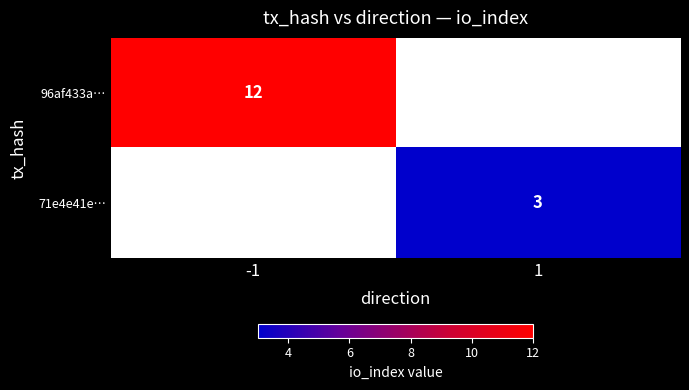

True or false: 96af433a… has a value of 16 at -1.

False